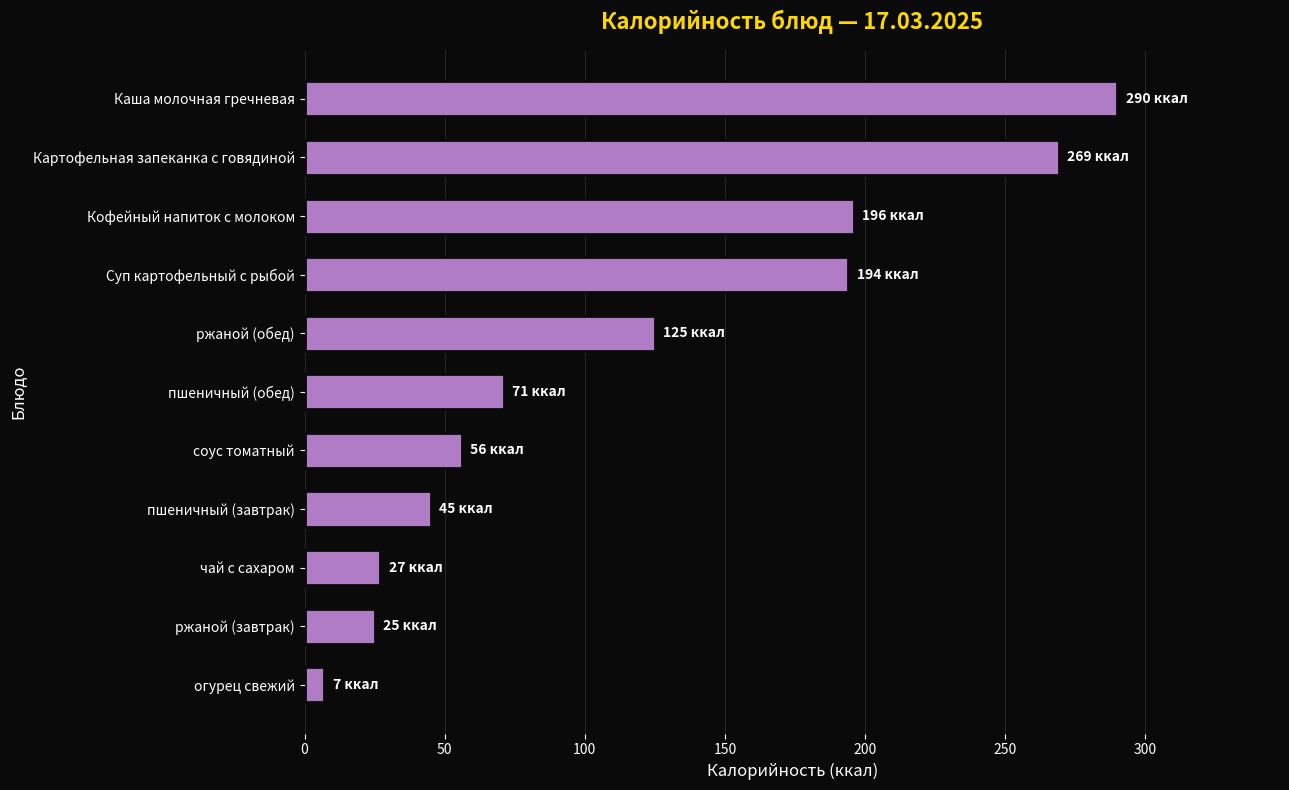

Between пшеничный (обед) and чай с сахаром, which is larger?

пшеничный (обед)